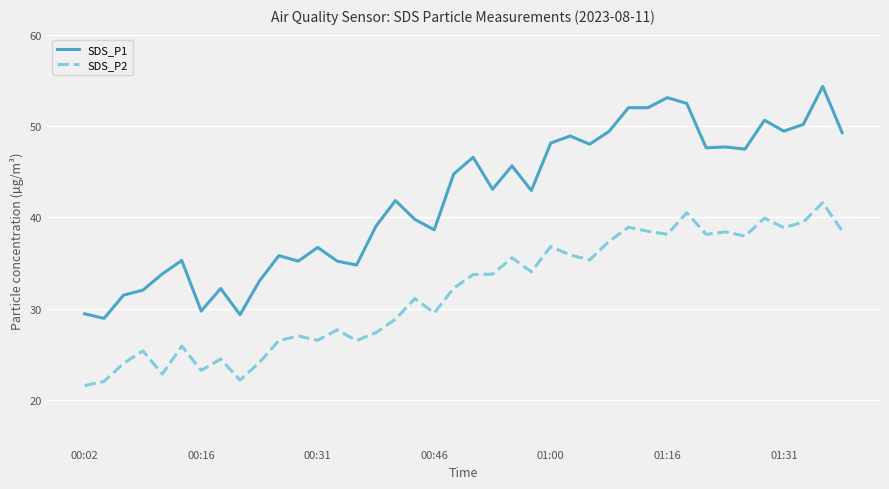

What are all the series names shown in the legend?

SDS_P1, SDS_P2